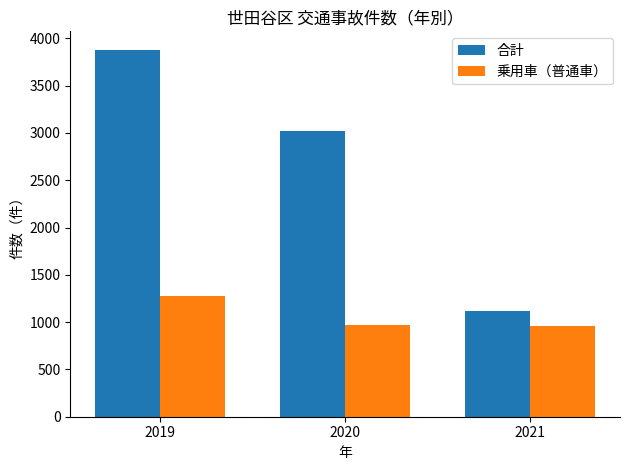

True or false: 合計 has a value of 3880 at 2019.

True